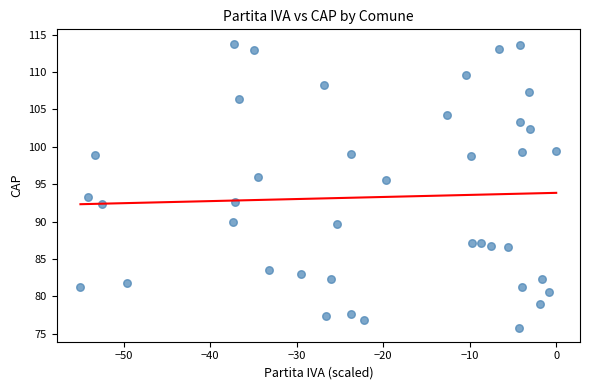

What is the range of Y values (max minus min)?

38.0